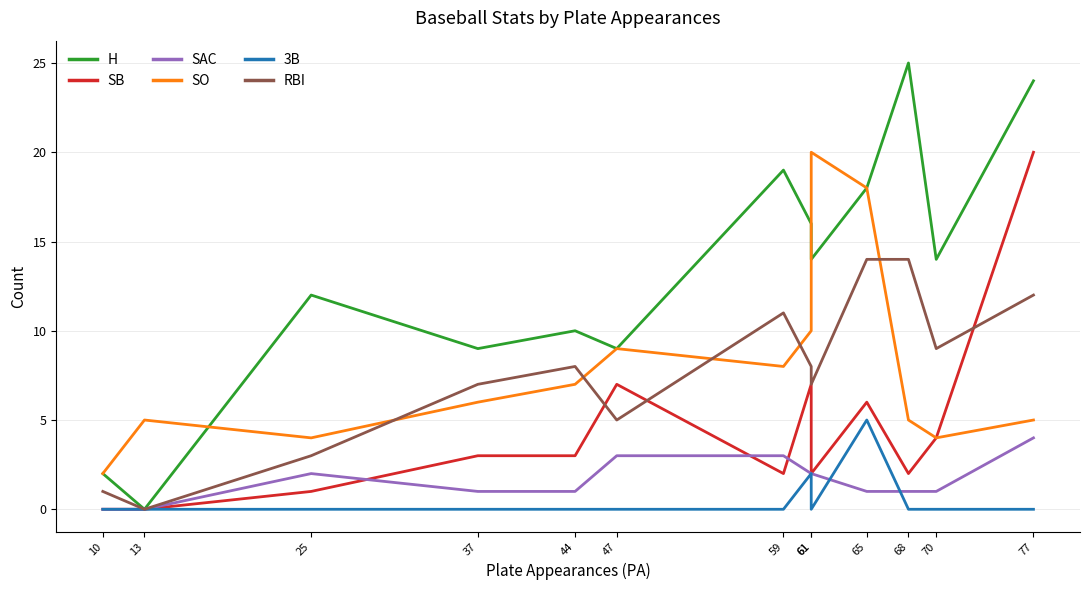

Where is the first local maximum for RBI?

44